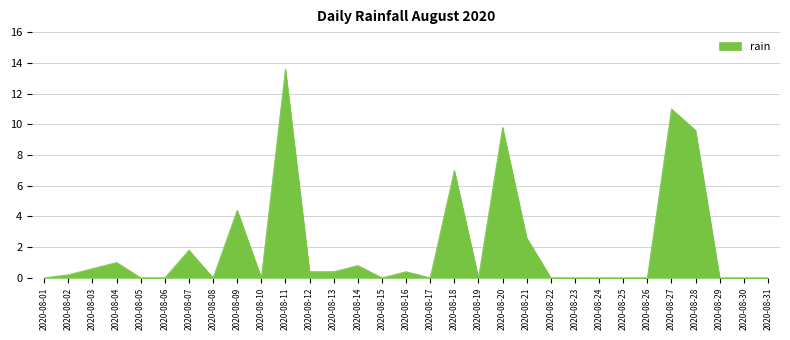

What is the difference between the maximum and minimum values?

13.6